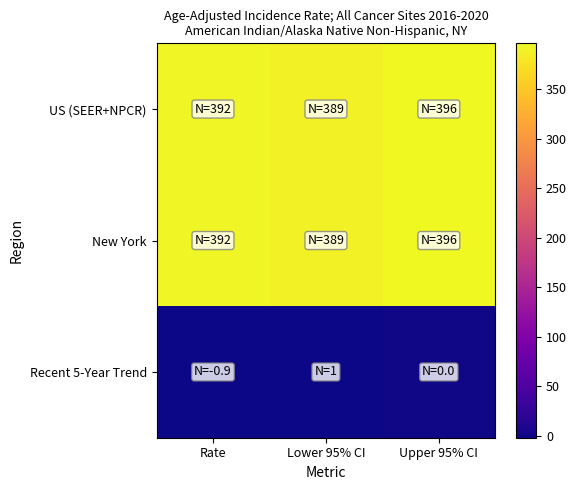

What is the spread (max minus min) of values at Lower 95% CI?

391.0